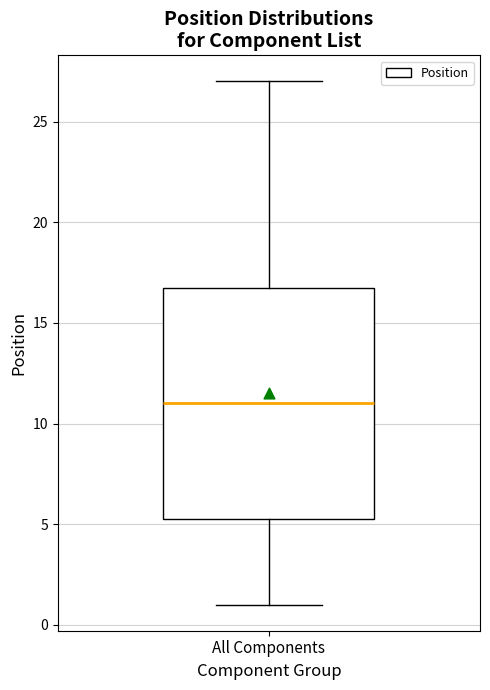

Where does the upper whisker of the box for All Components end on the y-axis? The values are not printed on the chart, so give them approximately, as read against the axis.

27.0